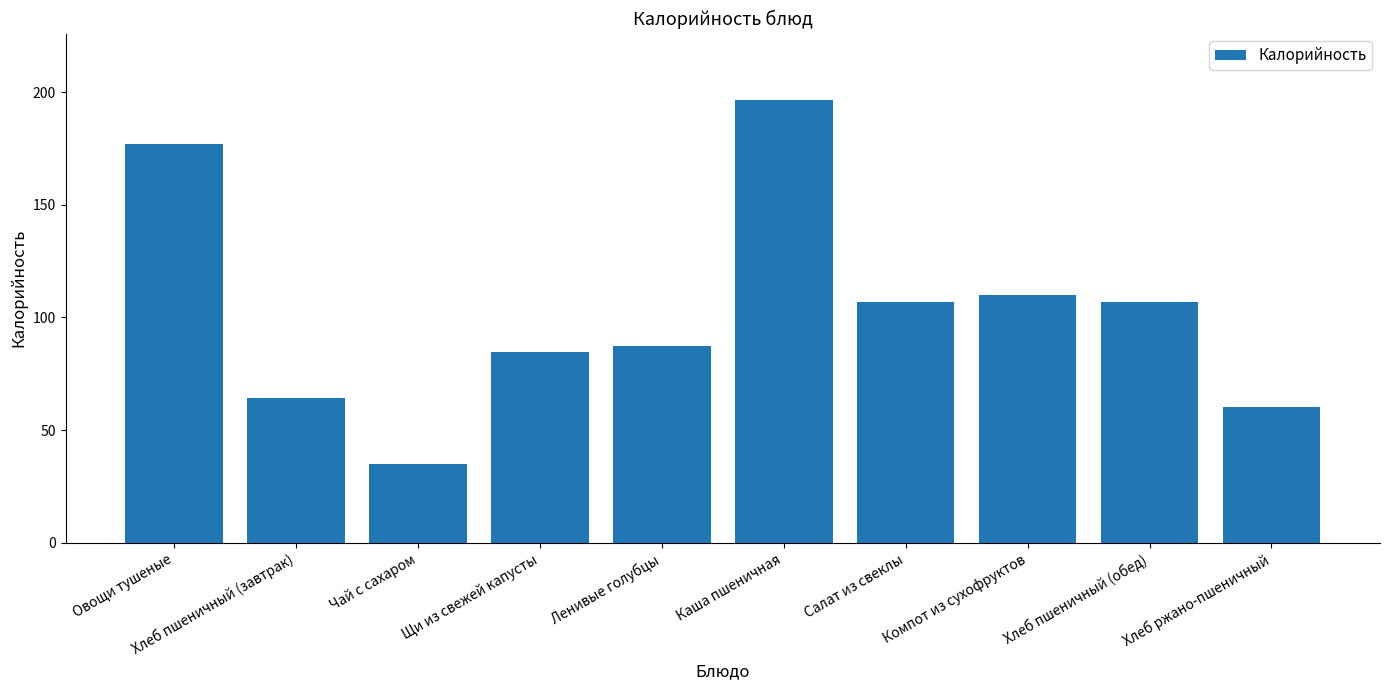

Approximately how many times larger is the value at Хлеб ржано-пшеничный compared to Ленивые голубцы?

0.7